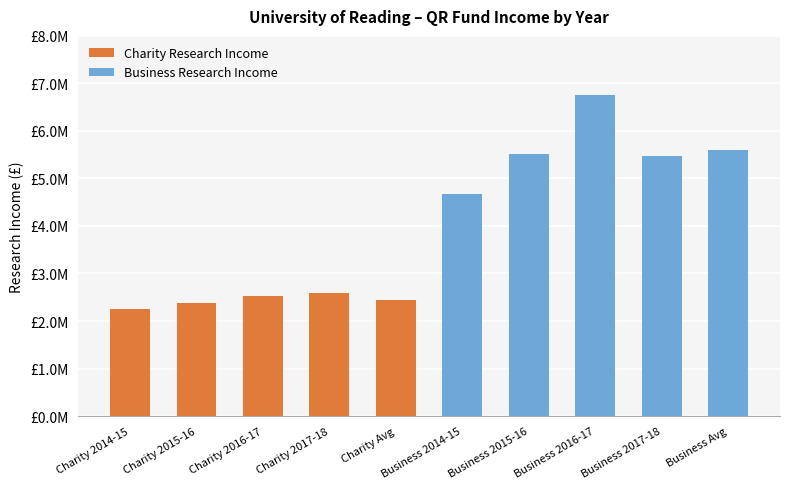

What is the maximum value shown in the chart?

6752000